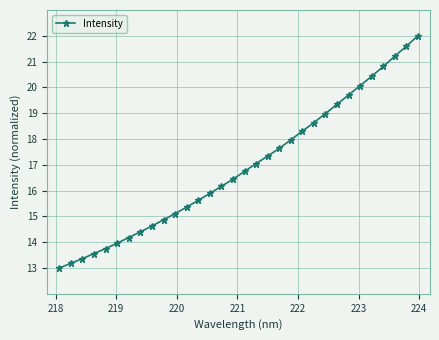

What is the difference between the maximum and second lowest values?

8.8